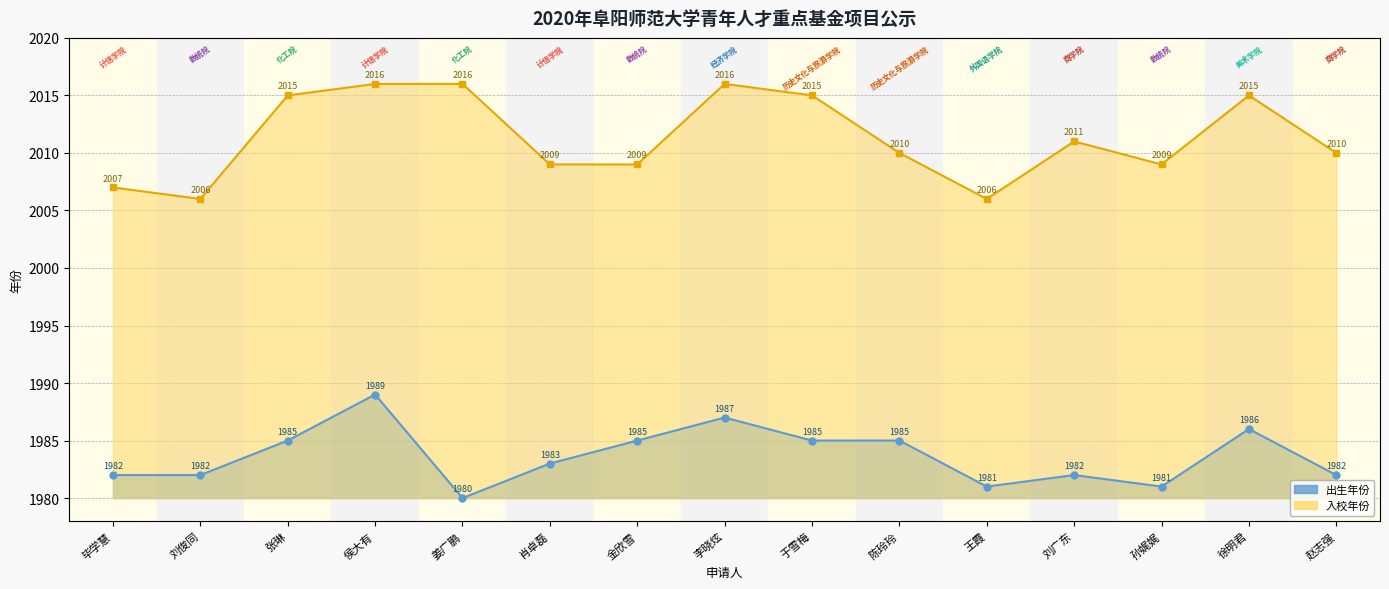

Is it true that 出生年份 equals 2763 at 赵志强?

False